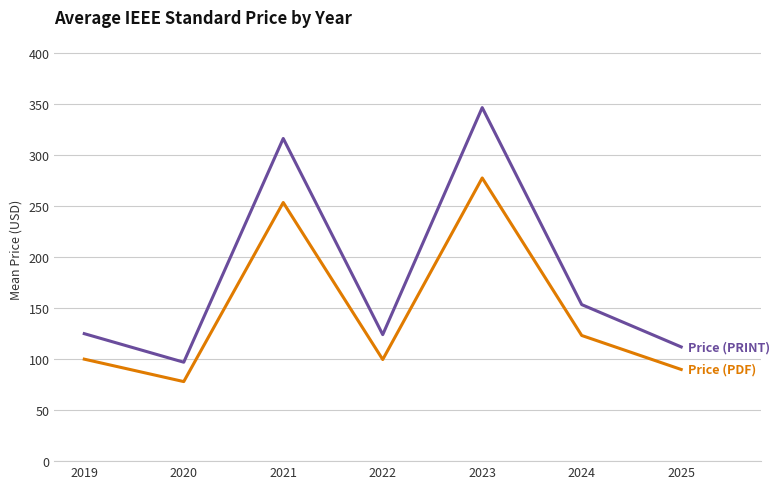

What is the total value across all series at 2022?

223.7